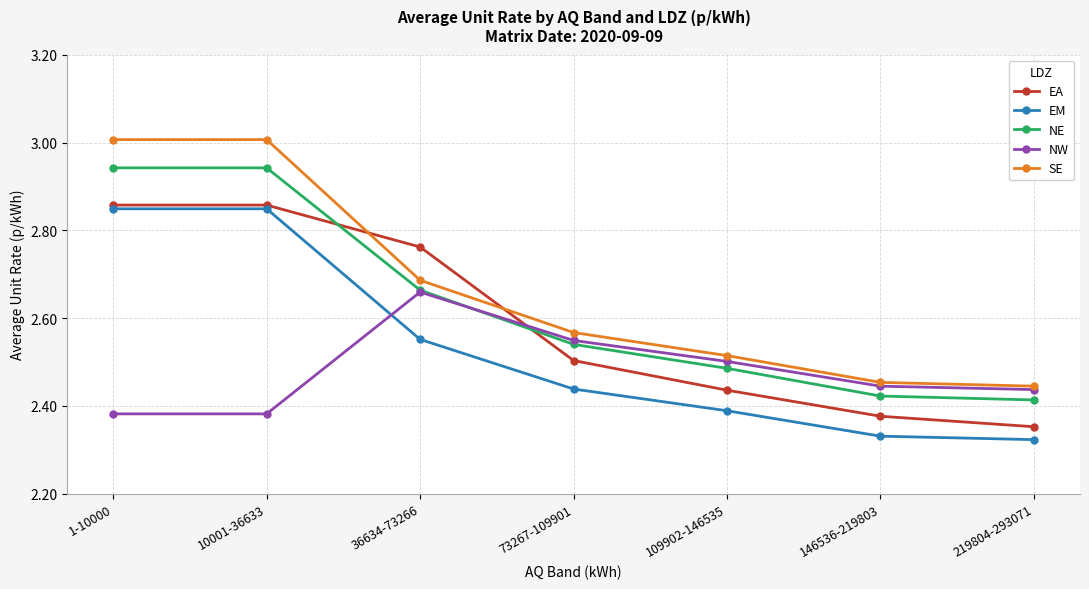

Which series has the largest range (max minus min)?

SE